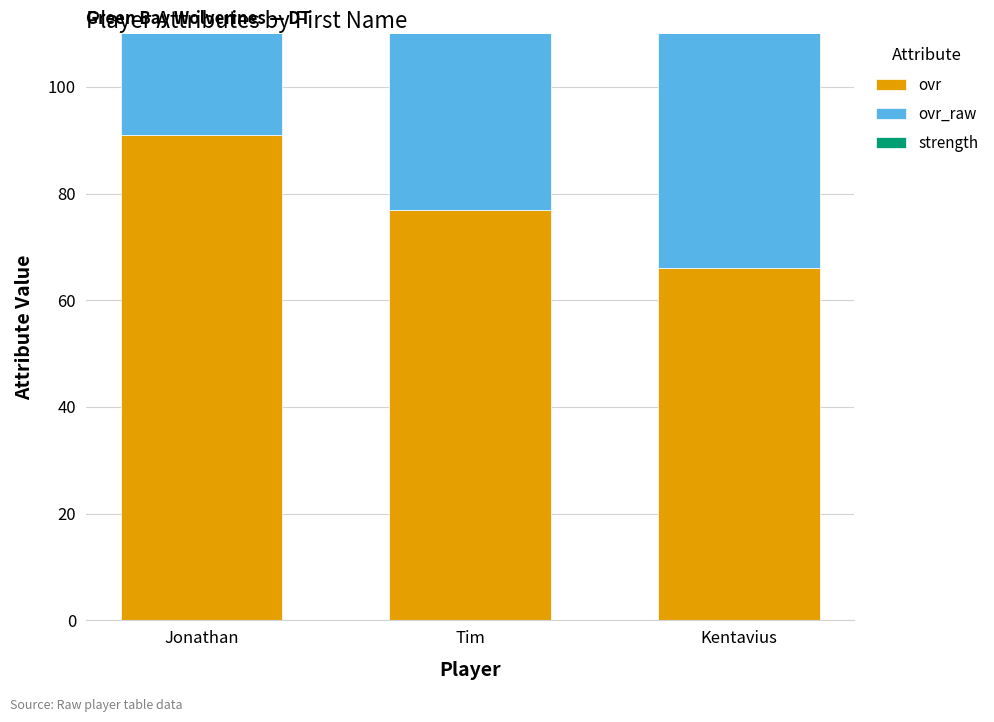

At how many categories does at least one series exceed 86?

3